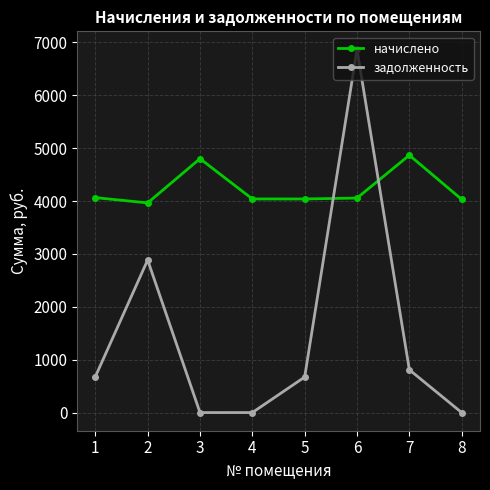

What is the value of the задолженность point at the 1st from the left?

677.6